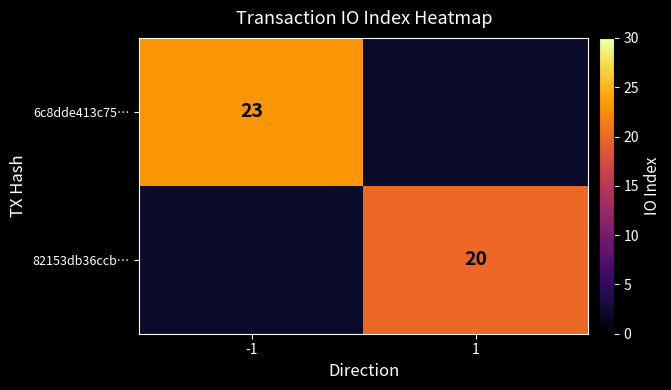

Is it true that 6c8dde413c75… equals 23 at -1?

True